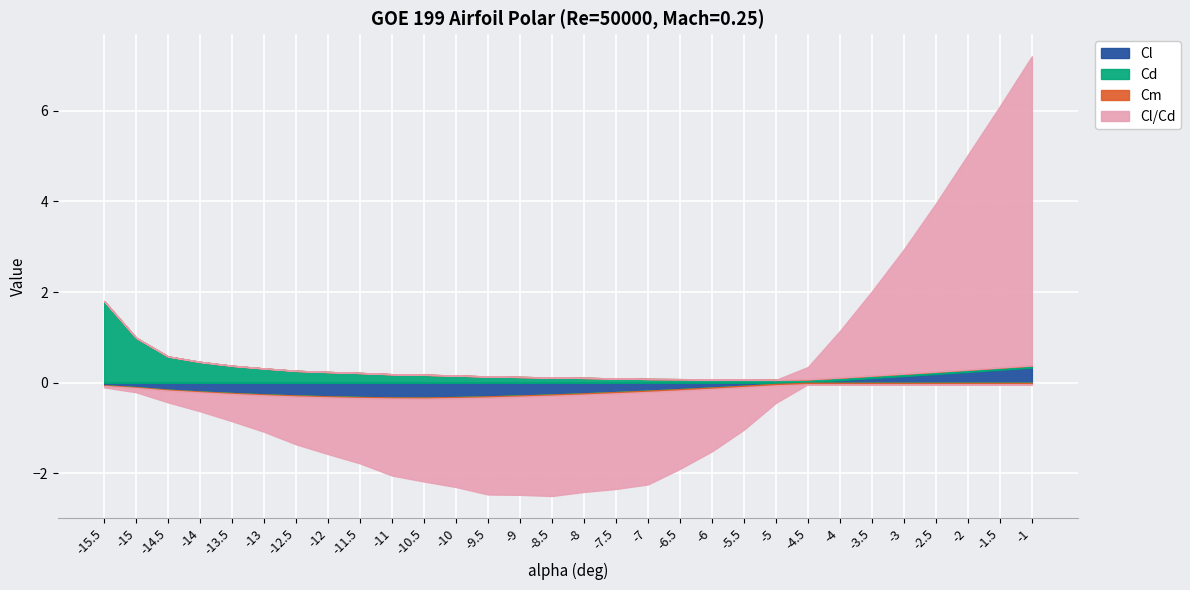

How many interior local valleys does the Cl series have?

1